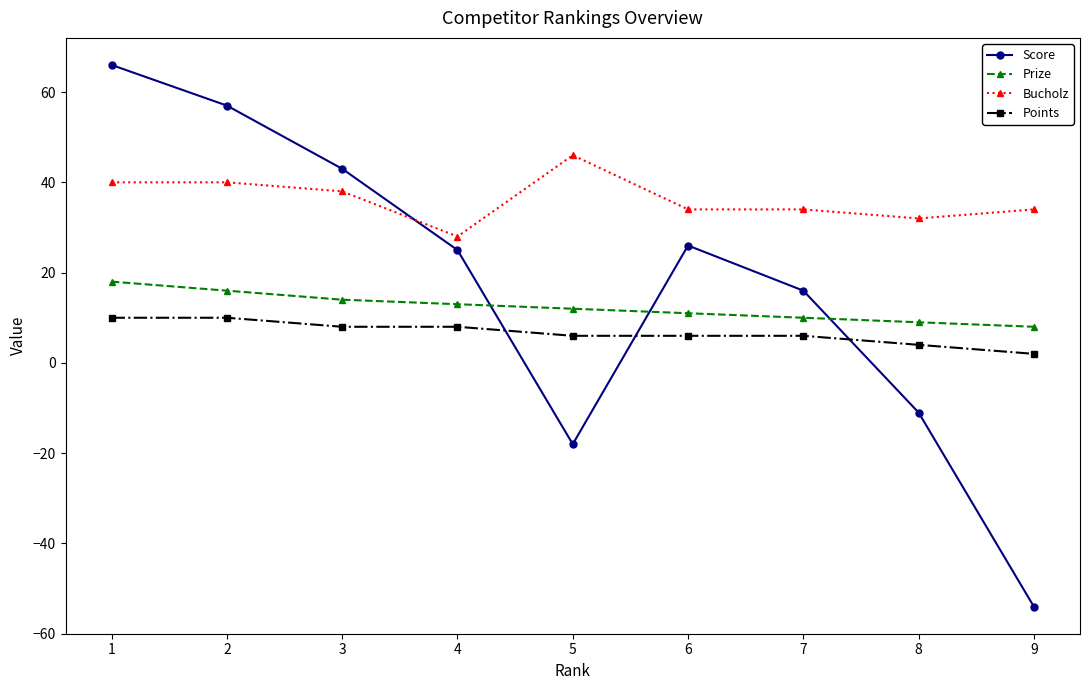

Is the value of Bucholz at 8 greater than the value of Prize at 9?

Yes